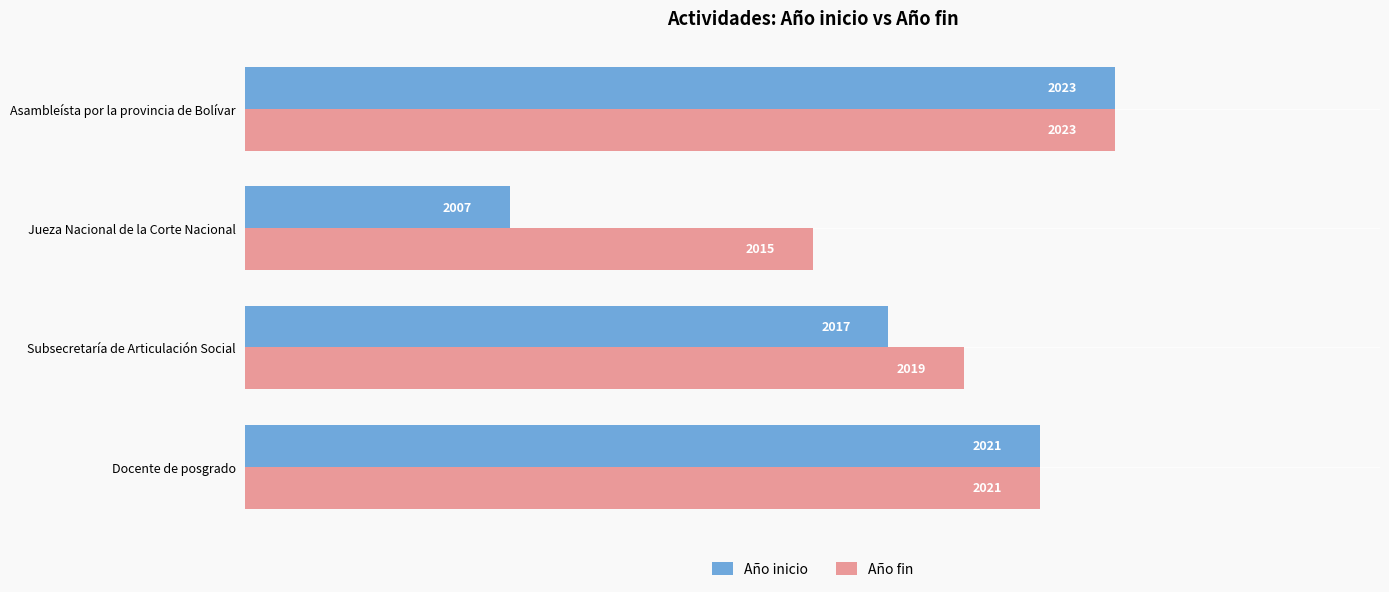

What are all the series names shown in the legend?

Año inicio, Año fin